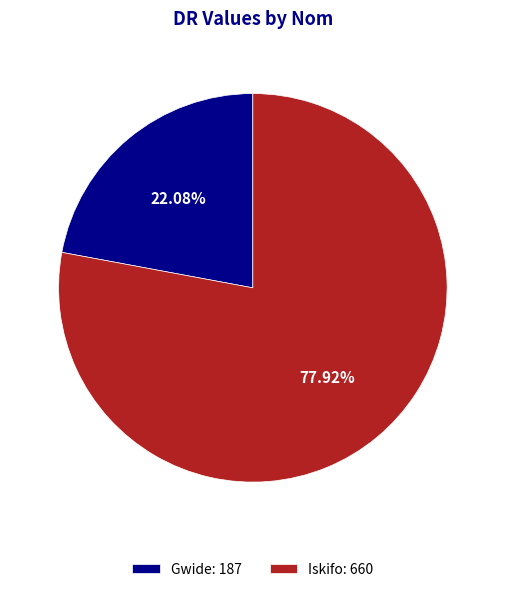

Which has a higher value, Gwide: 187 or Iskifo: 660?

Iskifo: 660